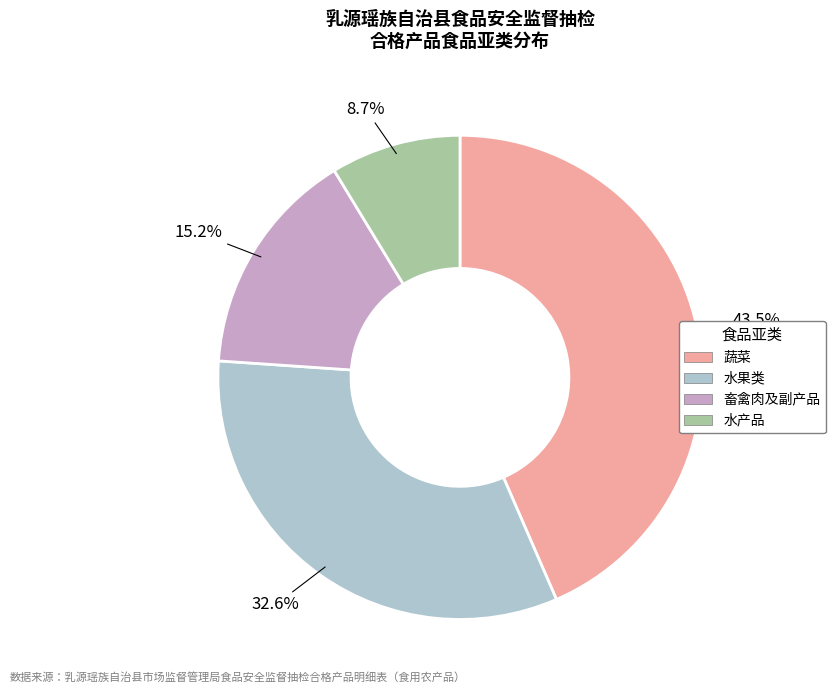

What percentage is NOT represented by 水果类?

67.4%